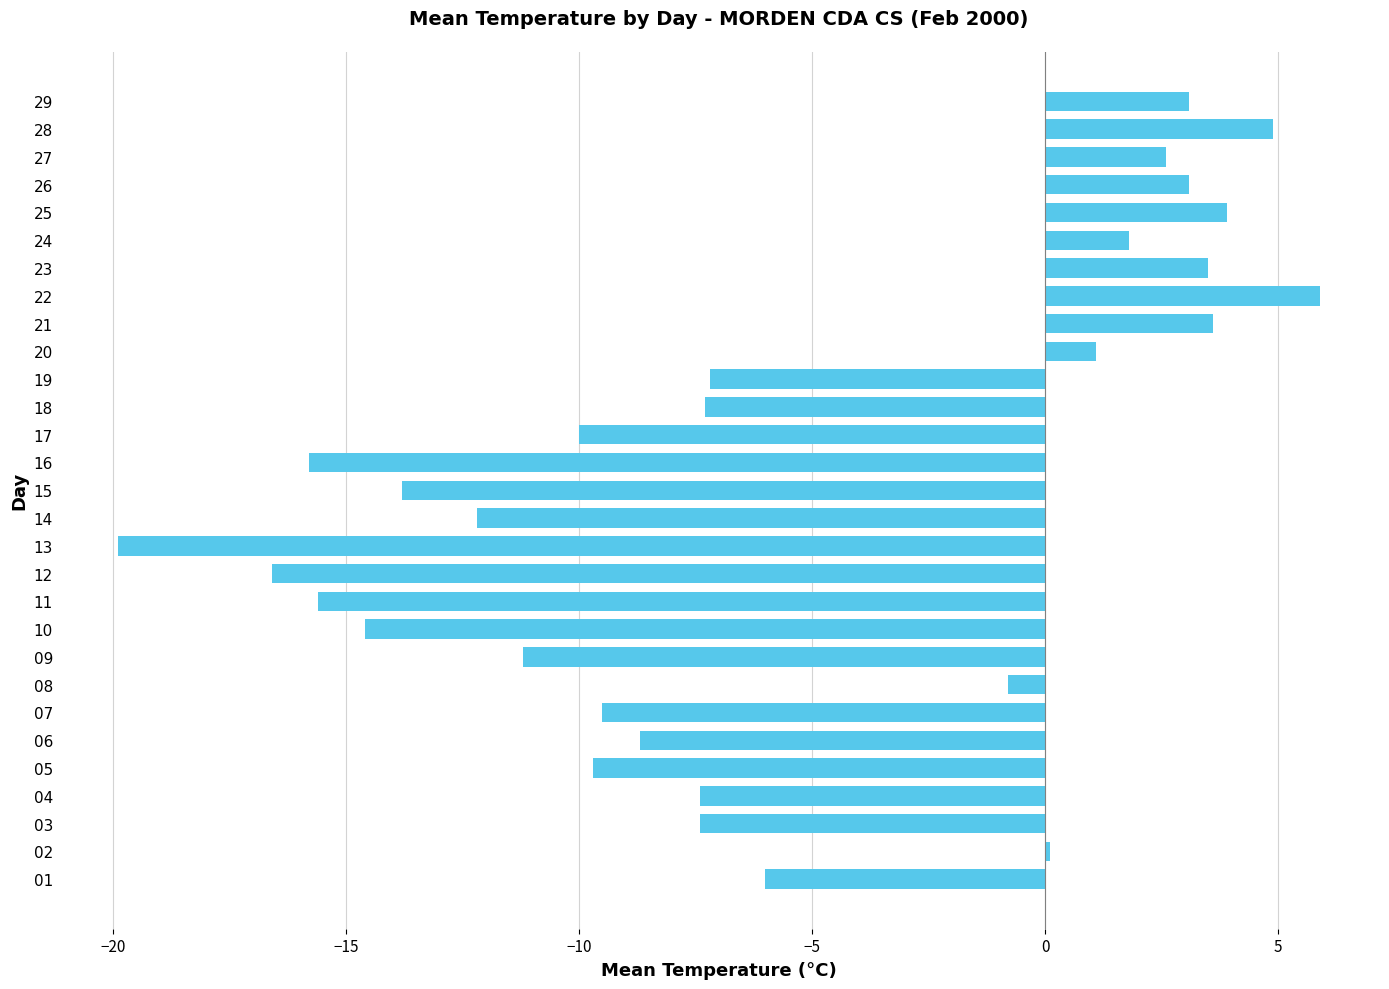

Which has a higher value, 27 or 16?

27